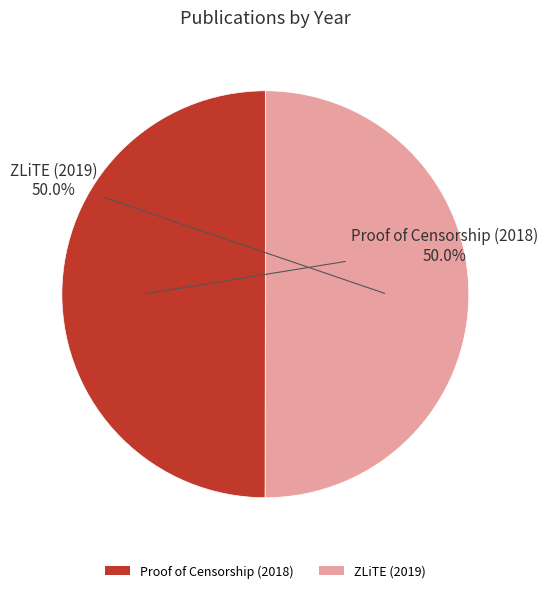

Count the number of slices in the pie.

2